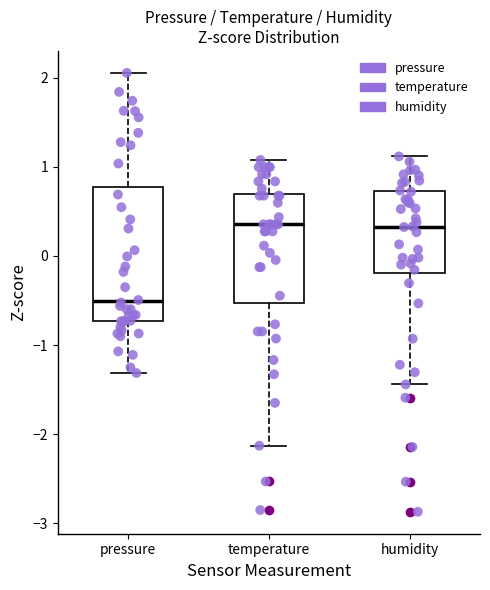

Where does the lower whisker of the box for humidity end on the y-axis? The values are not printed on the chart, so give them approximately, as read against the axis.

-1.4